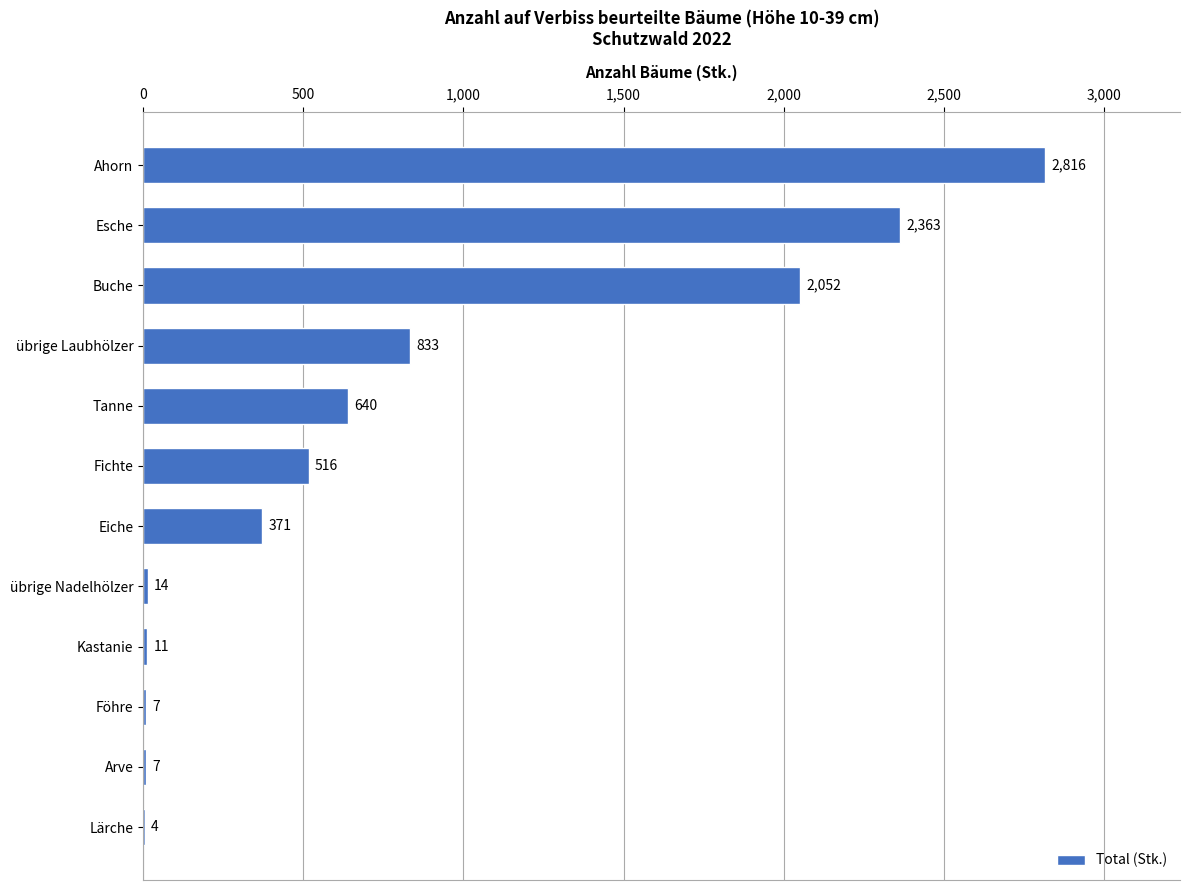

Reading top to bottom, transcribe all the data shown in this chart.

Ahorn=2816	Esche=2363	Buche=2052	übrige Laubhölzer=833	Tanne=640	Fichte=516	Eiche=371	übrige Nadelhölzer=14	Kastanie=11	Föhre=7	Arve=7	Lärche=4